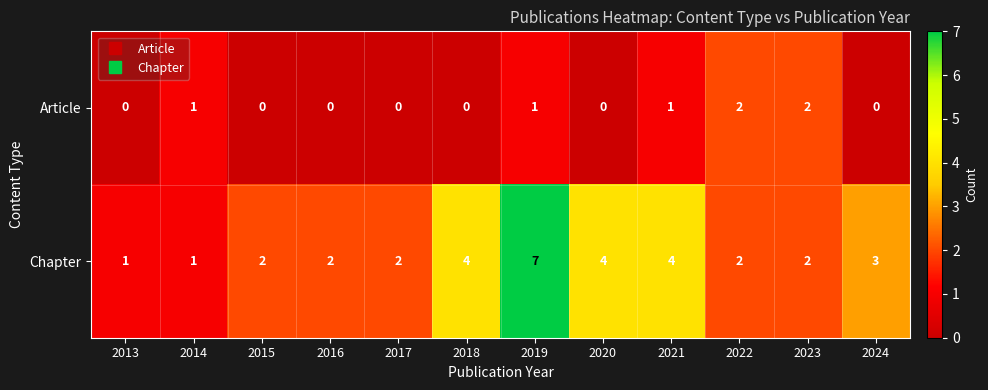

Is it true that Chapter equals 1 at 2017?

False